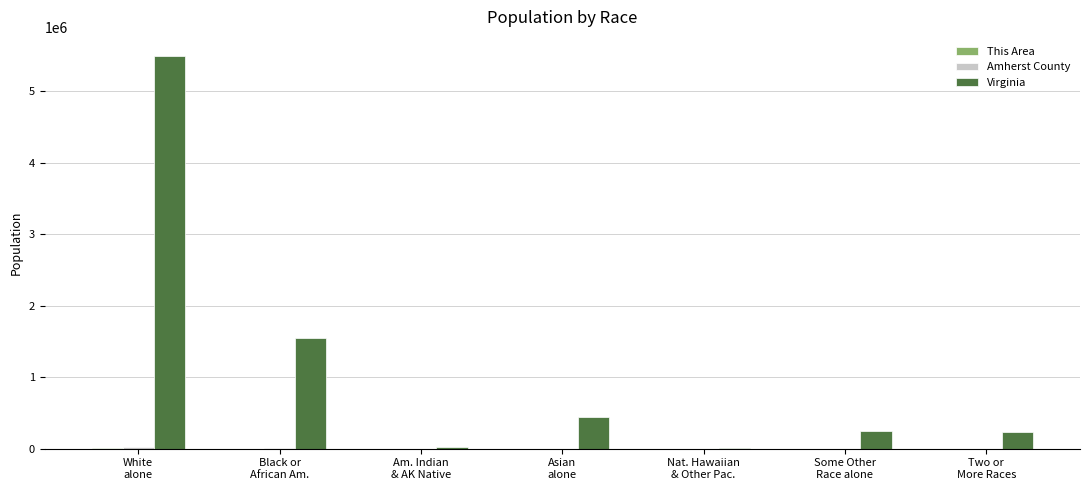

Between White
alone and Black or
African Am., which series saw the biggest shift?

Virginia